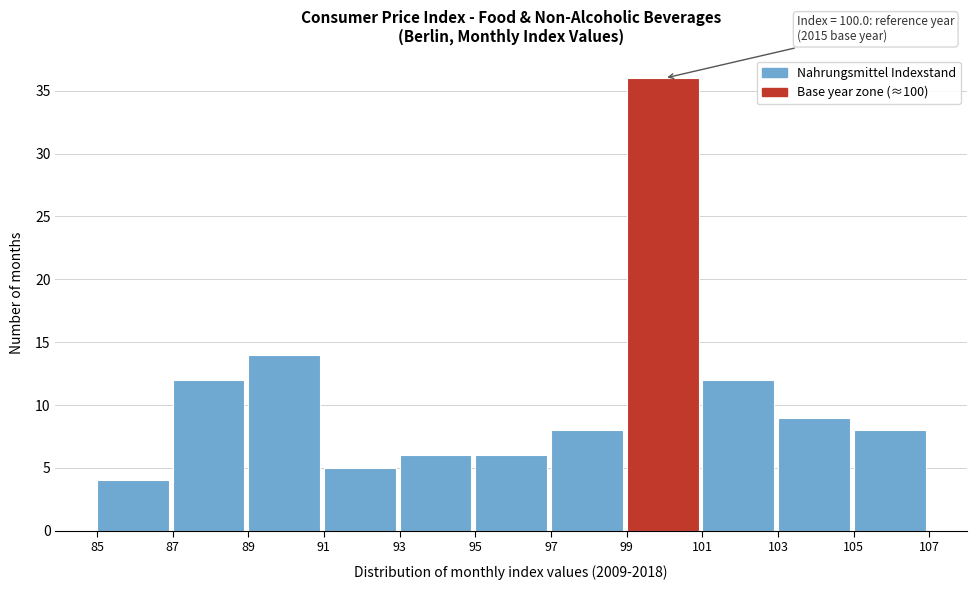

Over which range of the x-axis is the bar tallest?

99 to 101